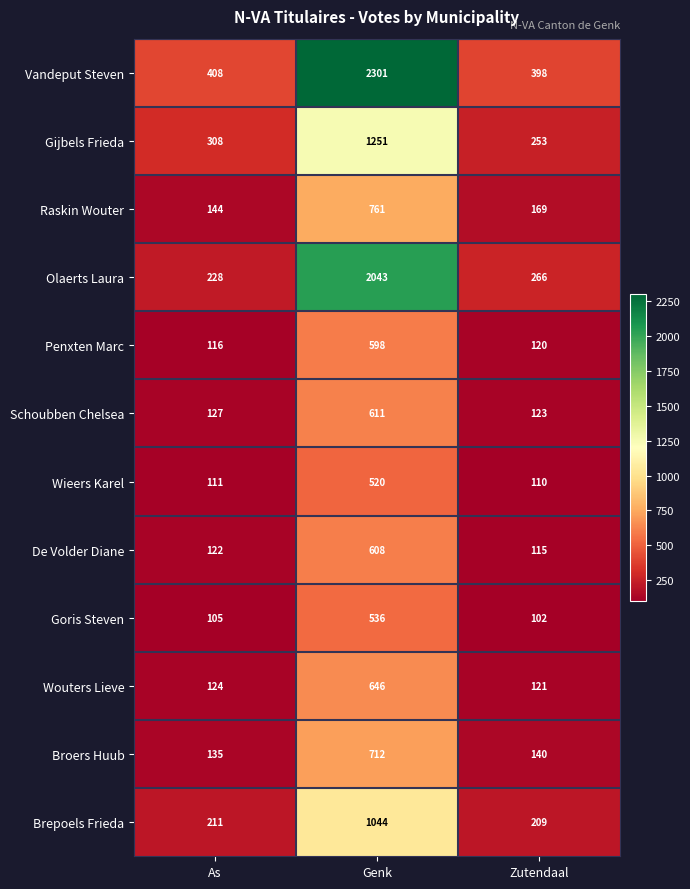

What is the spread (max minus min) of values at Zutendaal?

296